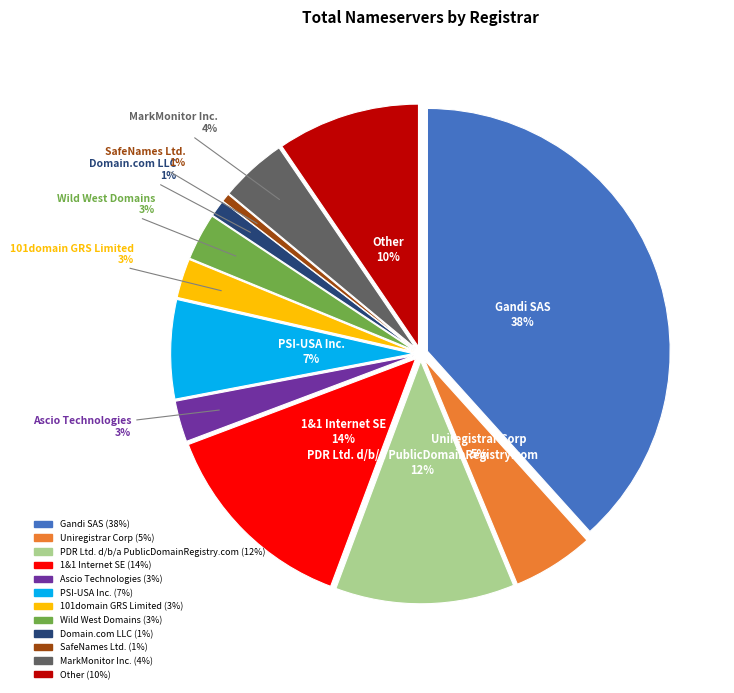

To the nearest percent, what percentage of the pie is 101domain GRS Limited?

3%